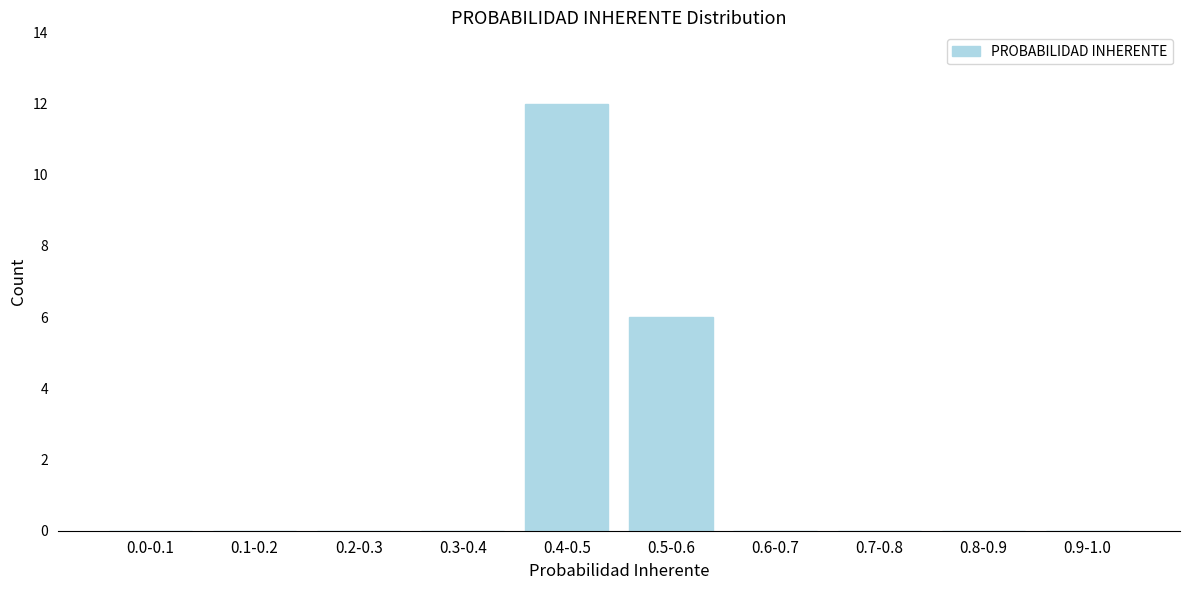

Reading left to right, list all the values displayed in this chart.

0.0-0.1=0	0.1-0.2=0	0.2-0.3=0	0.3-0.4=0	0.4-0.5=12	0.5-0.6=6	0.6-0.7=0	0.7-0.8=0	0.8-0.9=0	0.9-1.0=0